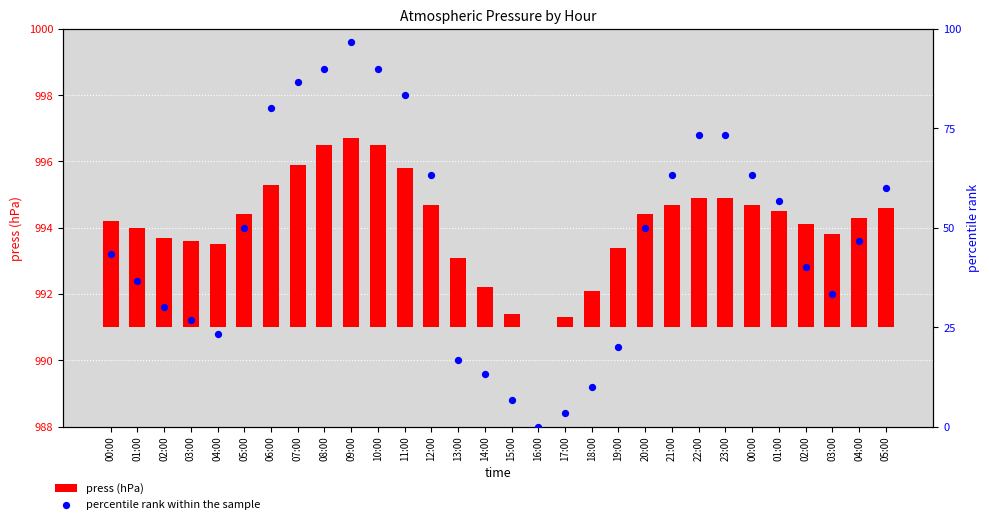

Which series has the largest Y range (max minus min)?

percentile rank within the sample